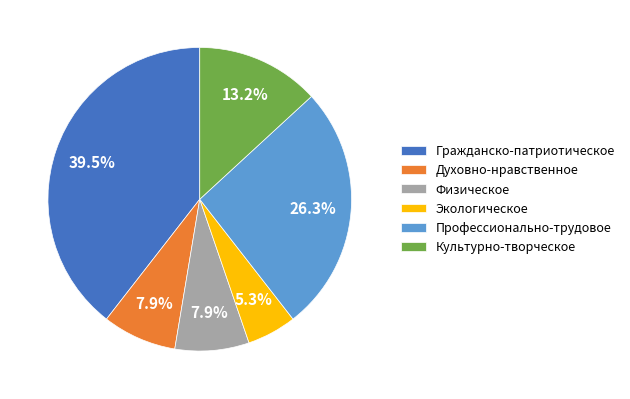

What percentage is the Экологическое slice, to the nearest percent?

5%